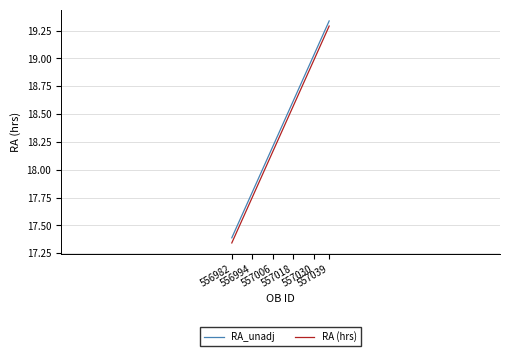

What is the difference between the maximum and second lowest values in the RA_unadj series?

1.8